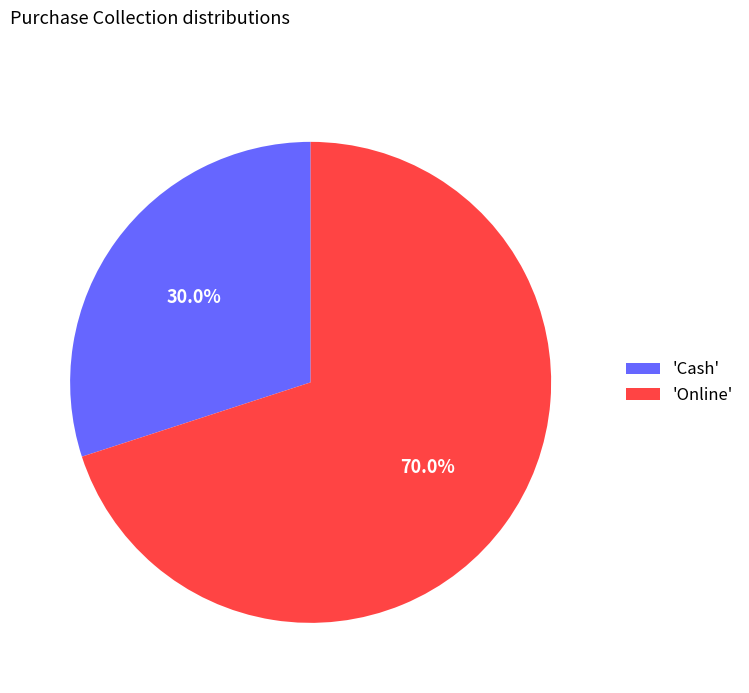

Count the number of slices in the pie.

2